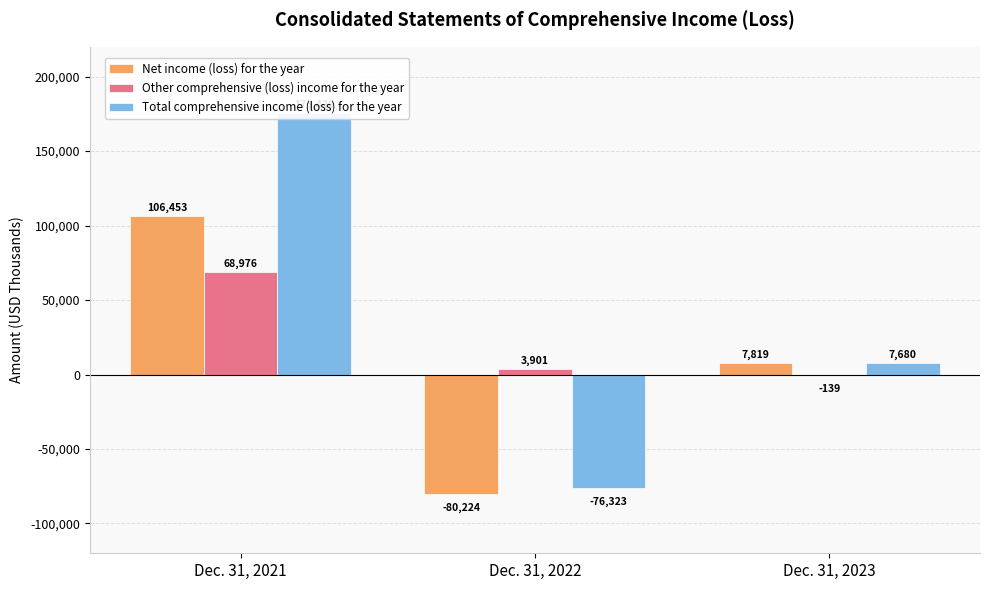

What is the sum of all Total comprehensive income (loss) for the year values?

106786